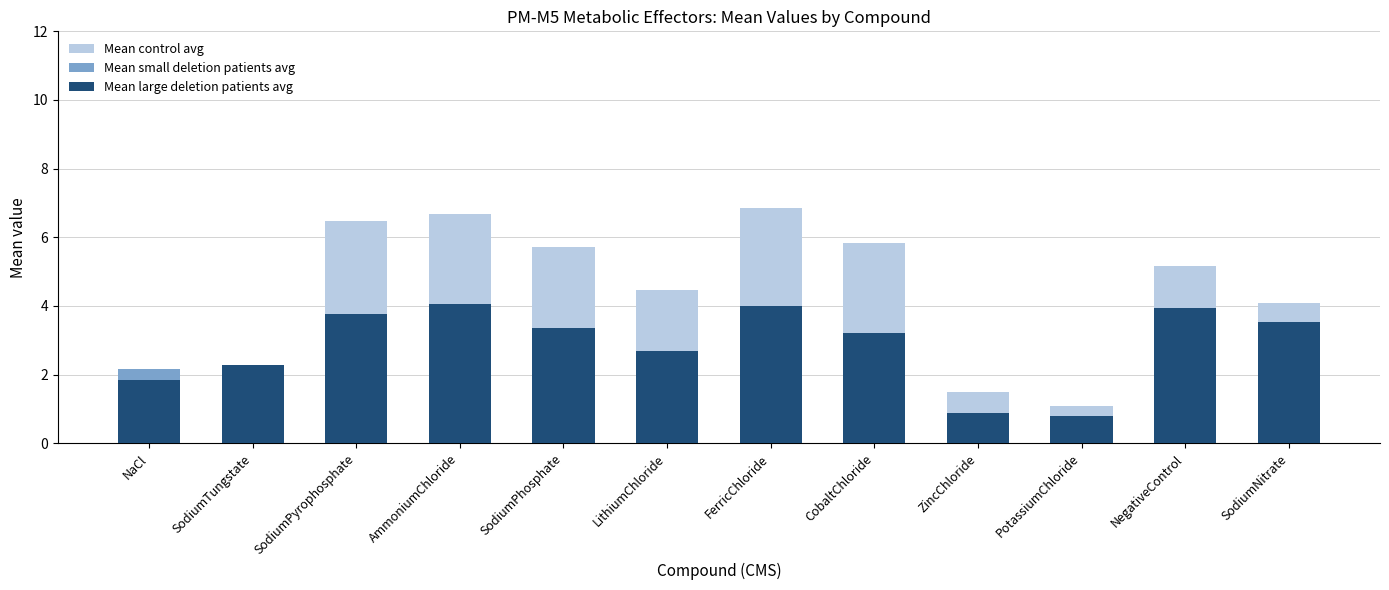

What is the approximate value of Mean control avg at FerricChloride?

6.8